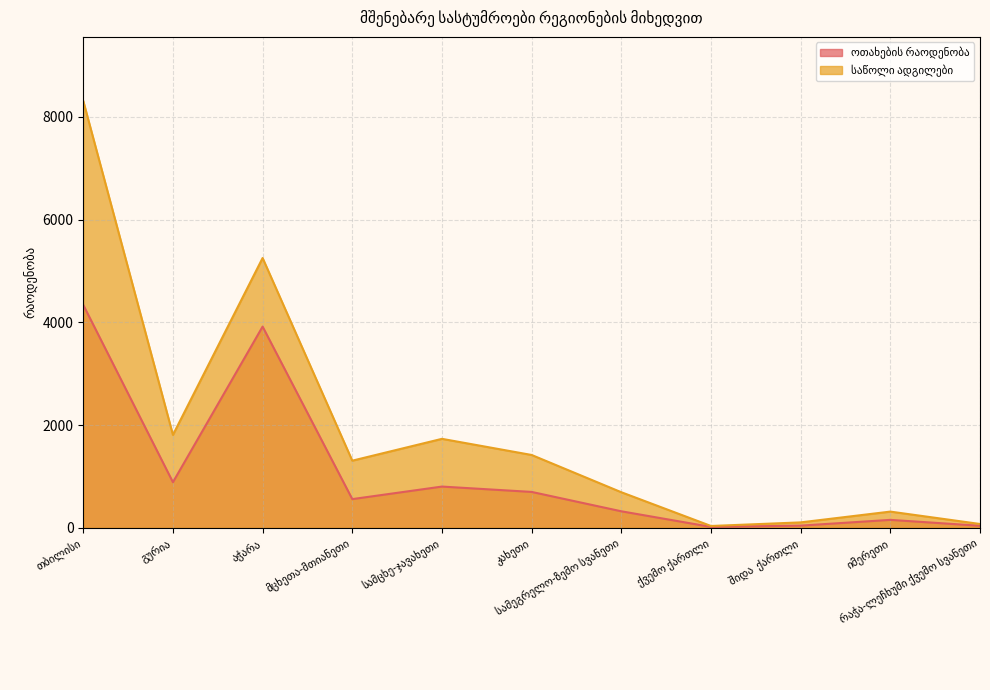

Rank the series by their average value, from lowest to highest.

ოთახების რაოდენობა, საწოლი ადგილები